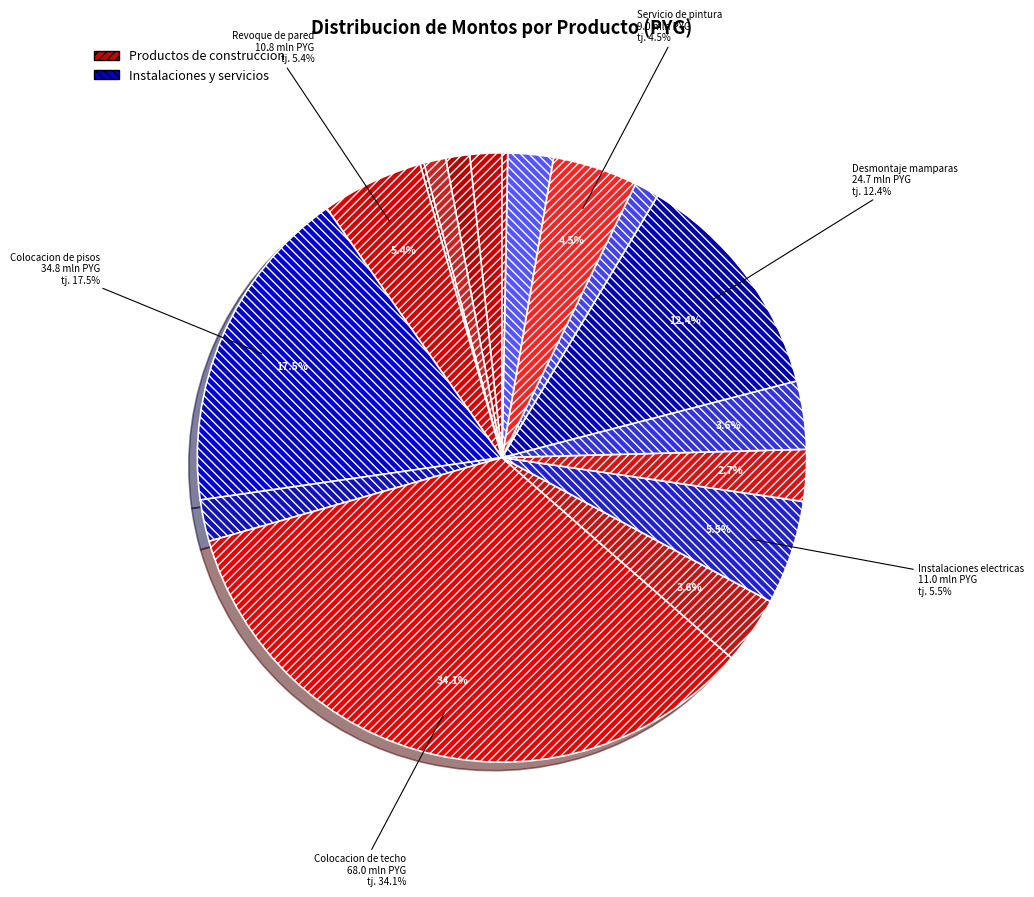

What is the smallest slice in the pie chart?

Aislacion